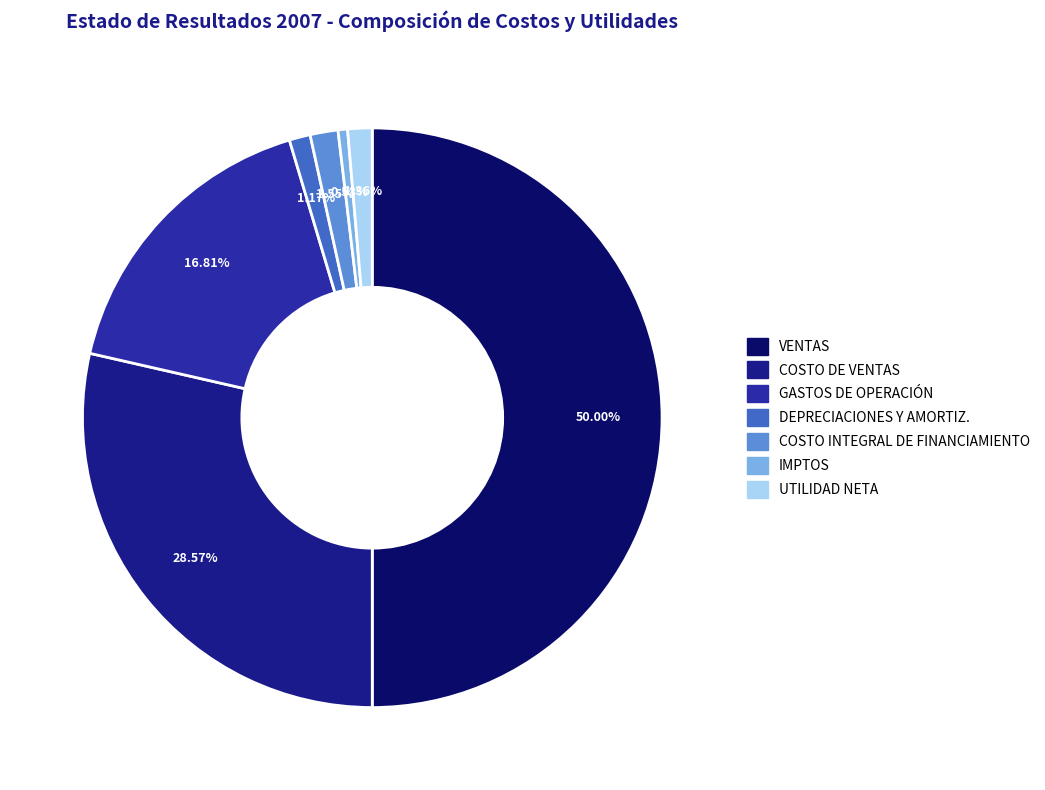

How many segments does this pie chart have?

7